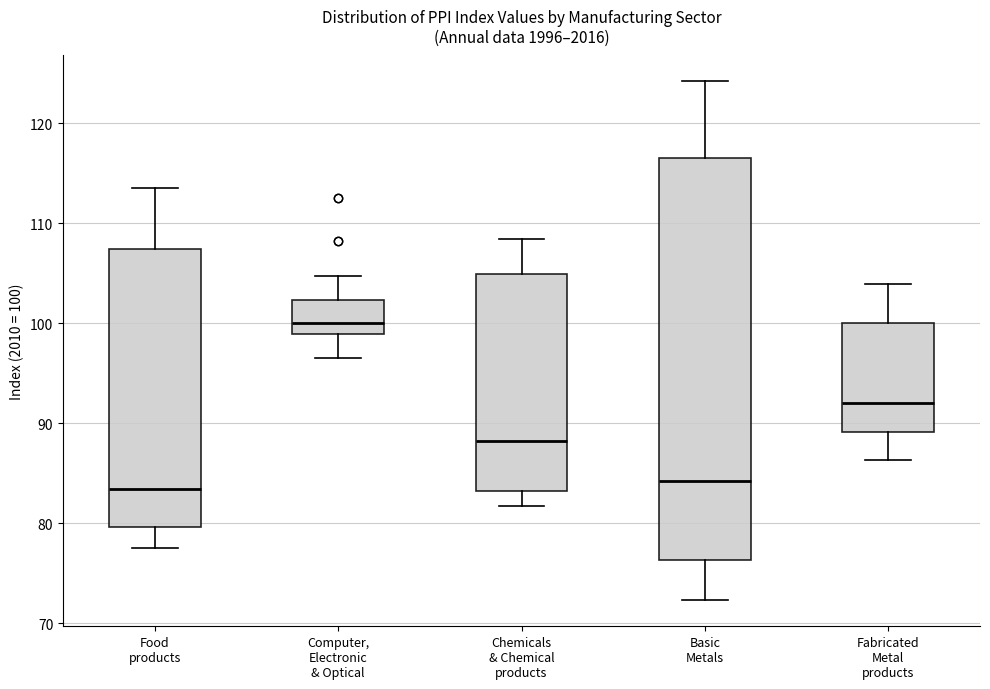

Which box is the tallest, from its lower edge to its upper edge?

Basic Metals